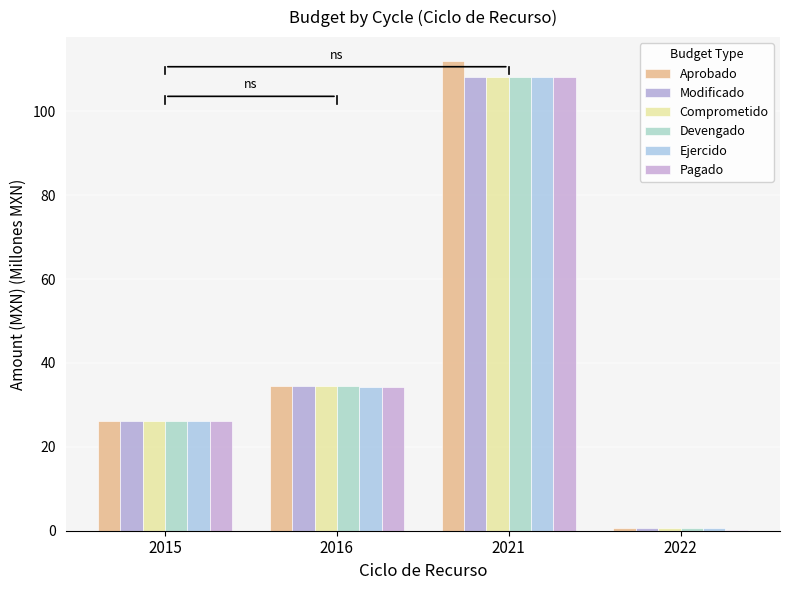

The Ejercido series shows 10.4 at 2016. True or false?

False